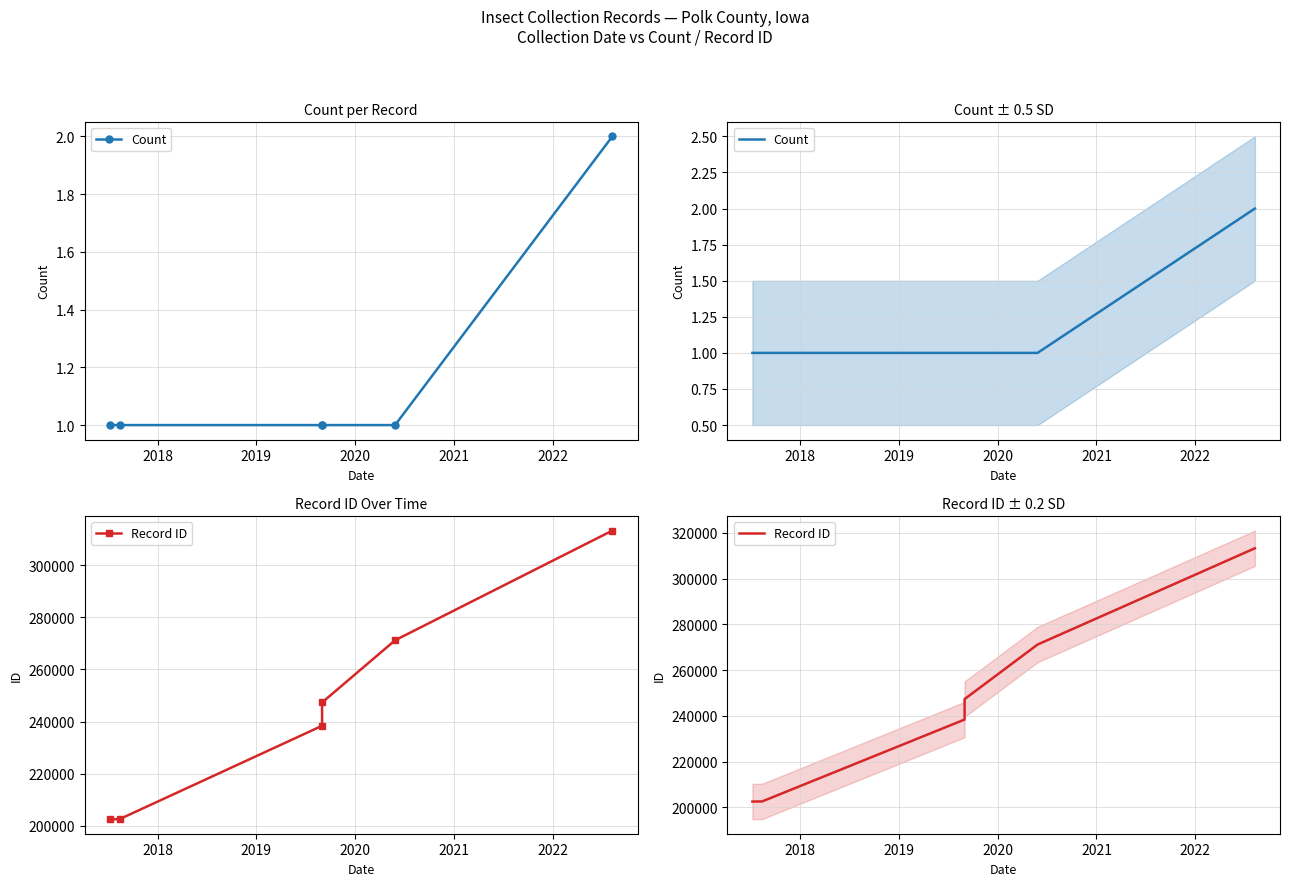

True or false: Count and Record ID intersect in this chart.

False